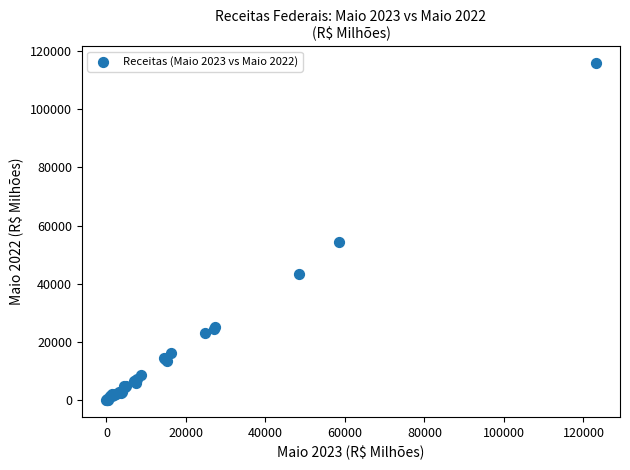

What Y value in the scatter plot is closest to 57912?

54442.3